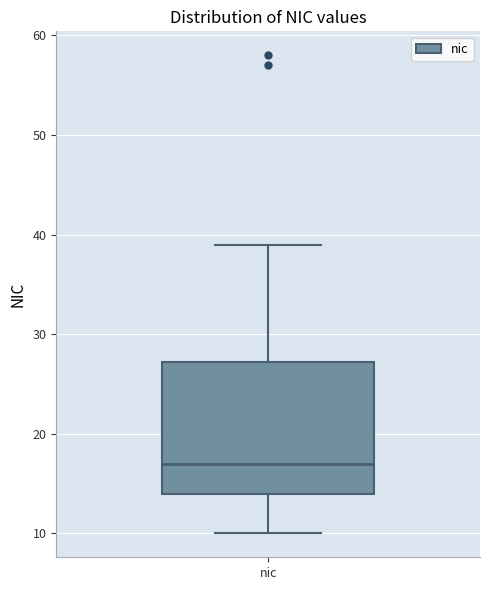

Transcribe this box plot: give where the median line is, the range the box spans, and where the two whiskers end, as read against the y-axis. The values are not printed on the chart, so give them approximately, as read against the axis.

median 17, box 14 to 27, whiskers 10 to 39